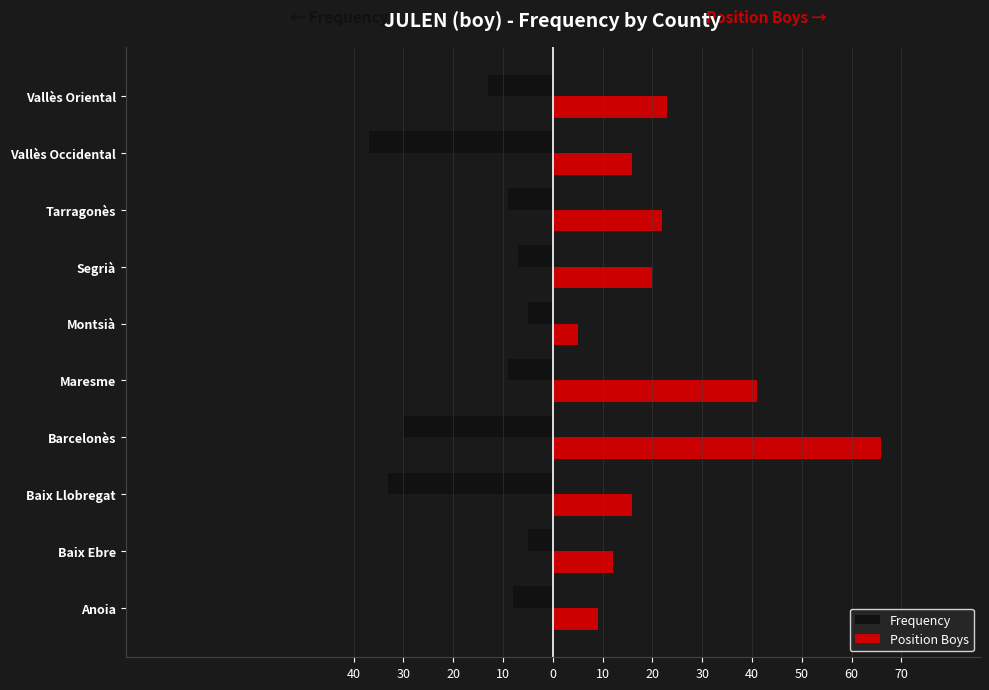

What are all the series names shown in the legend?

Frequency, Position Boys